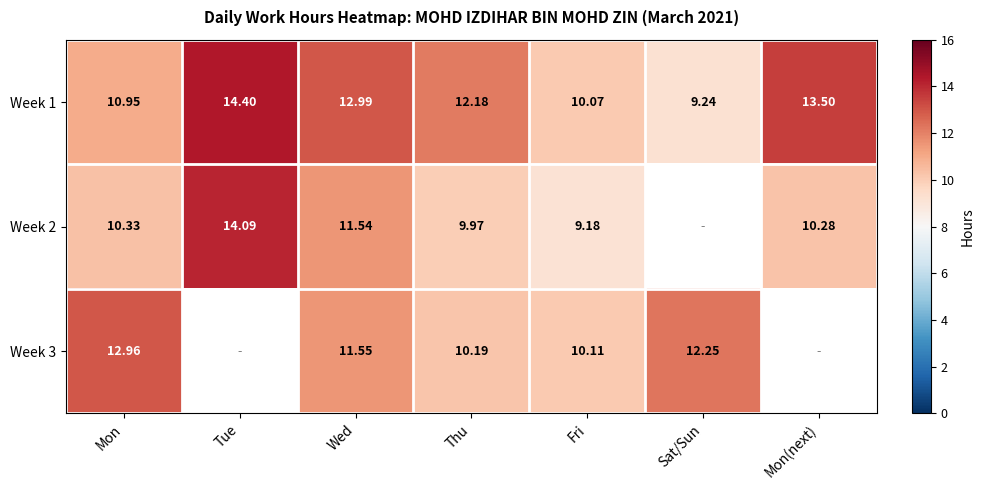

How many values in the Week 1 series are below 12?

3